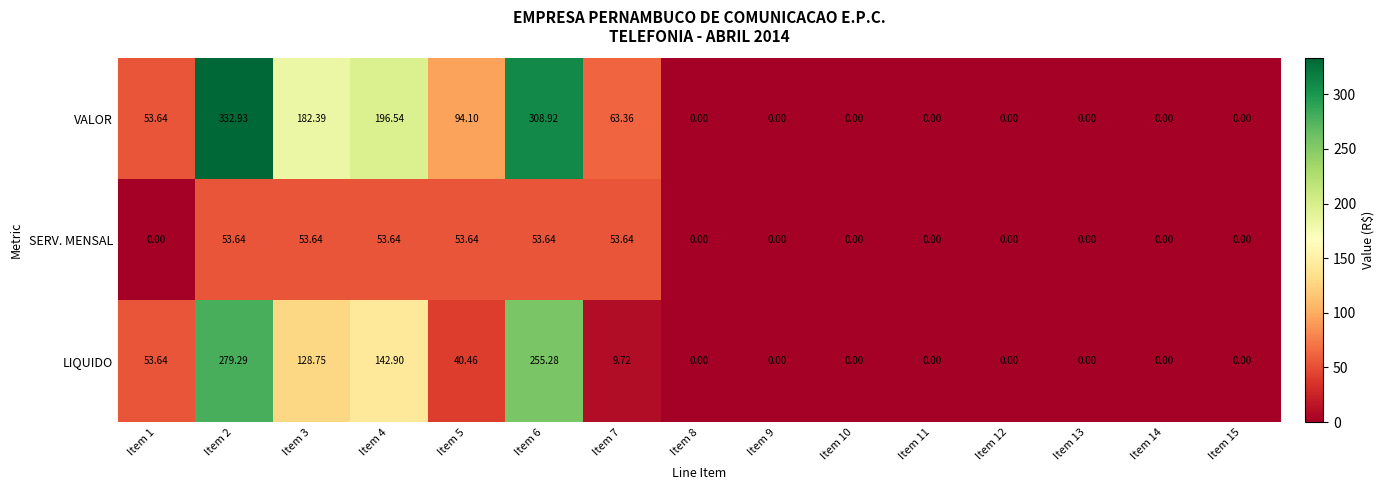

Which series has the largest range (max minus min)?

VALOR